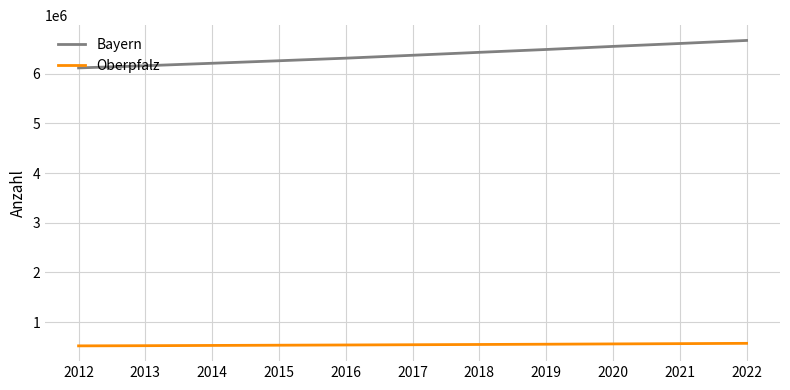

At which category does the chart reach its peak across all series?

2022